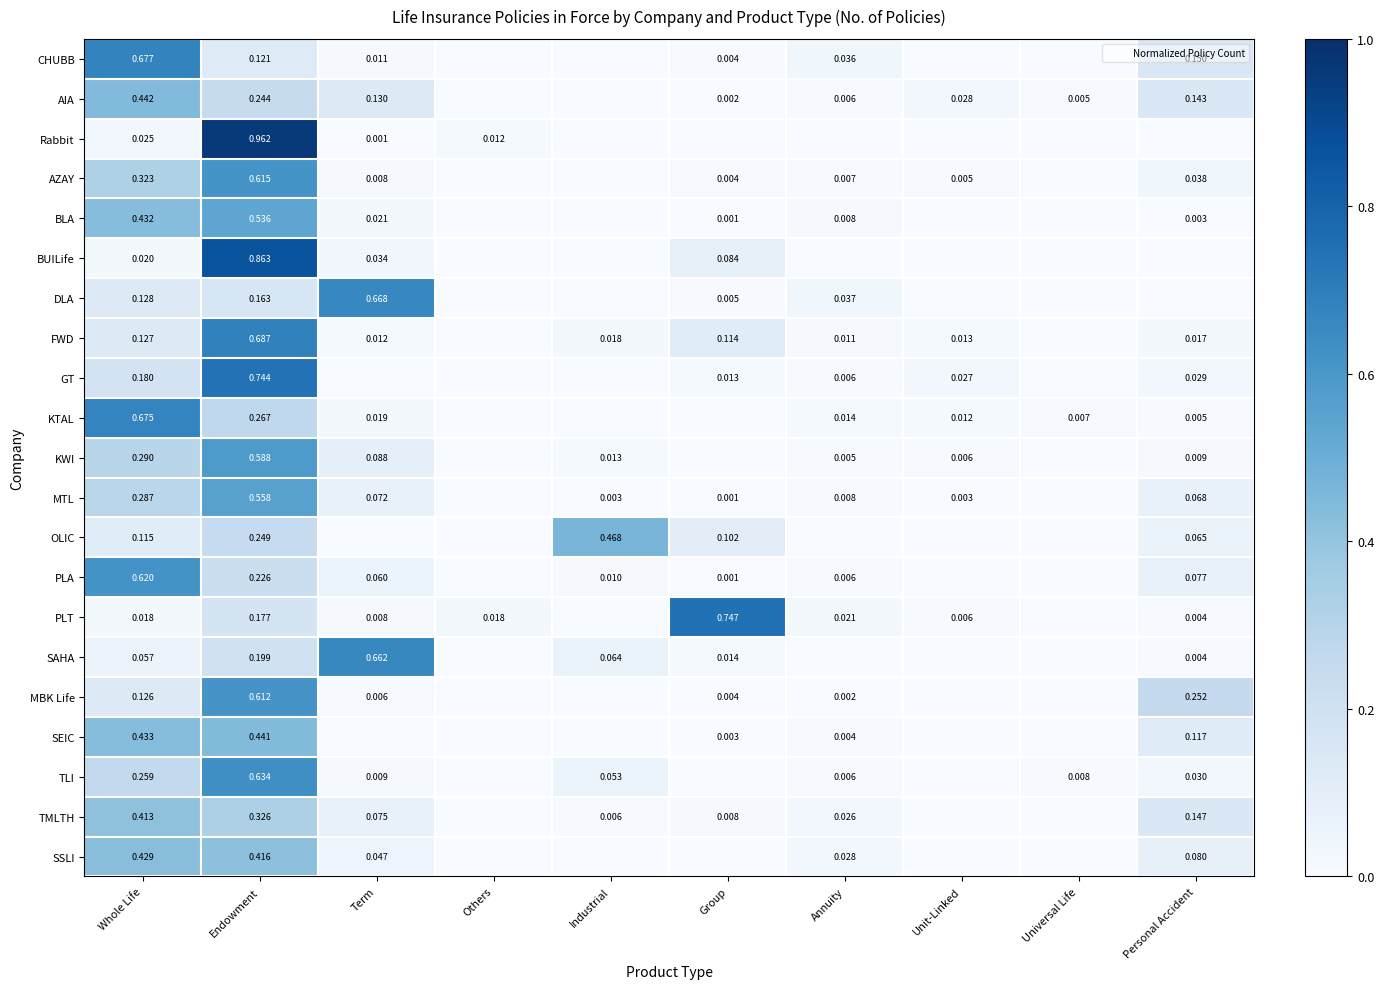

Is the value of AZAY at Annuity greater than the value of PLA at Whole Life?

No